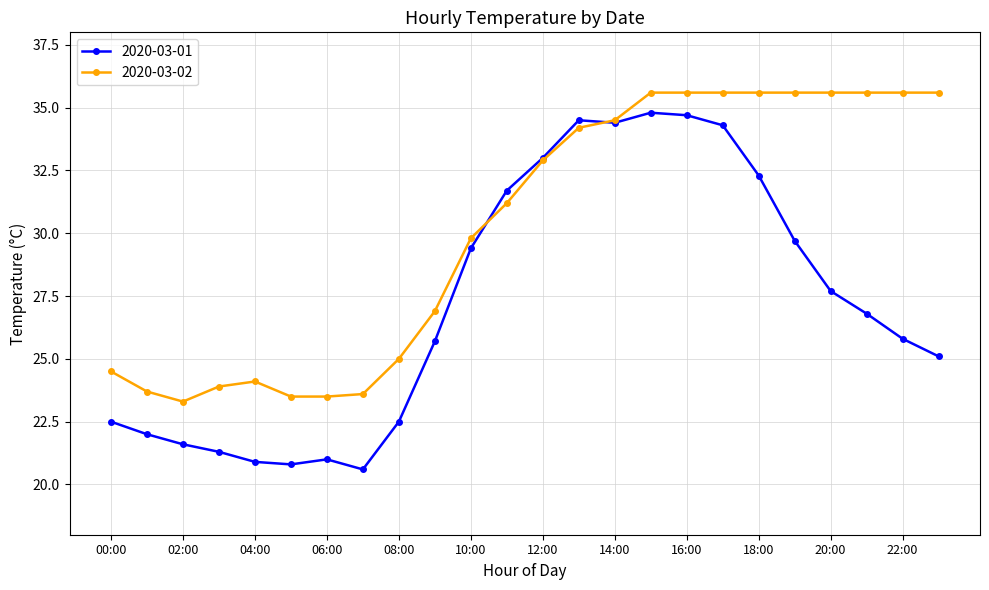

What is the value of the 2020-03-01 point at the 18th from the left?

34.3